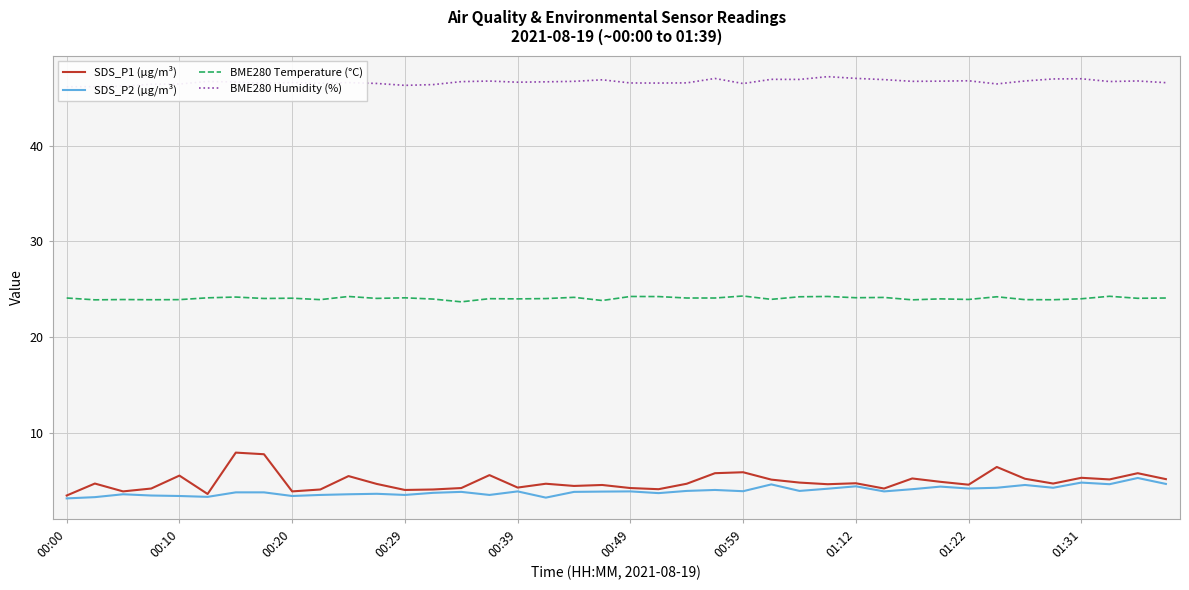

What is the minimum value for BME280 Humidity (%)?

46.1